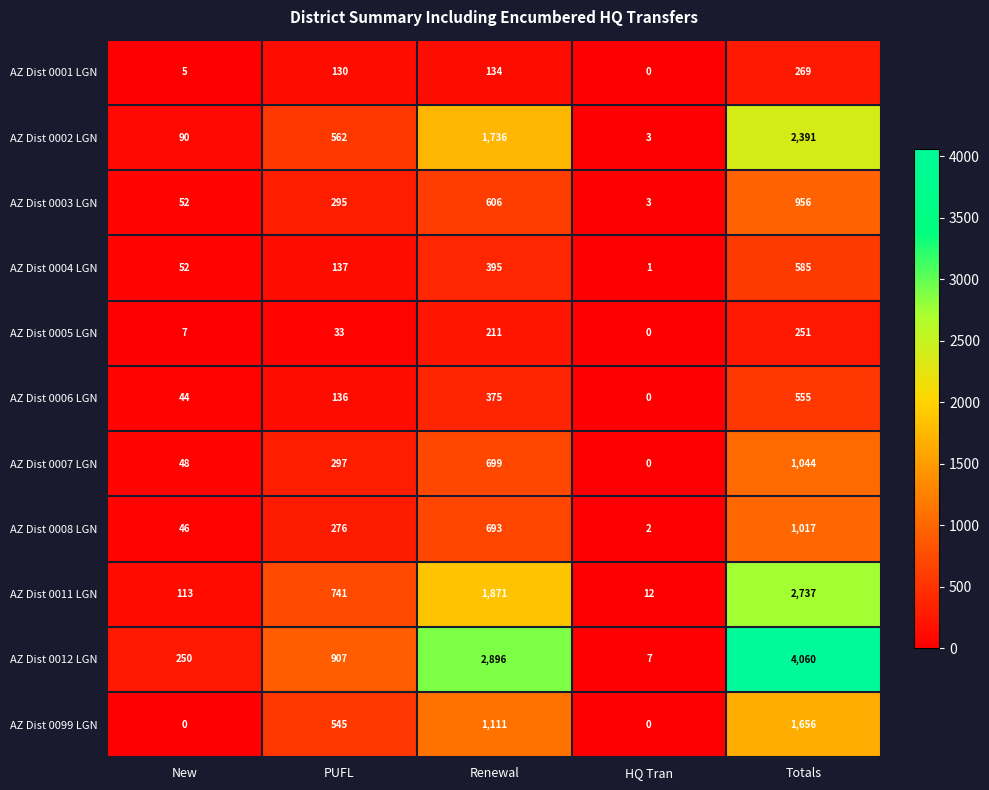

At which label is AZ Dist 0007 LGN closest to 522?

Renewal